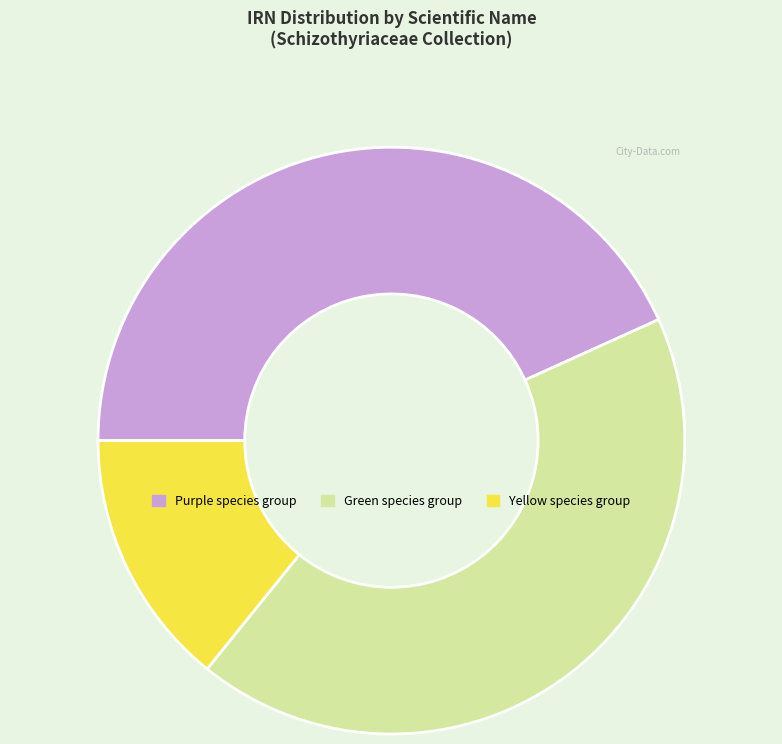

Does any single category account for the majority?

No